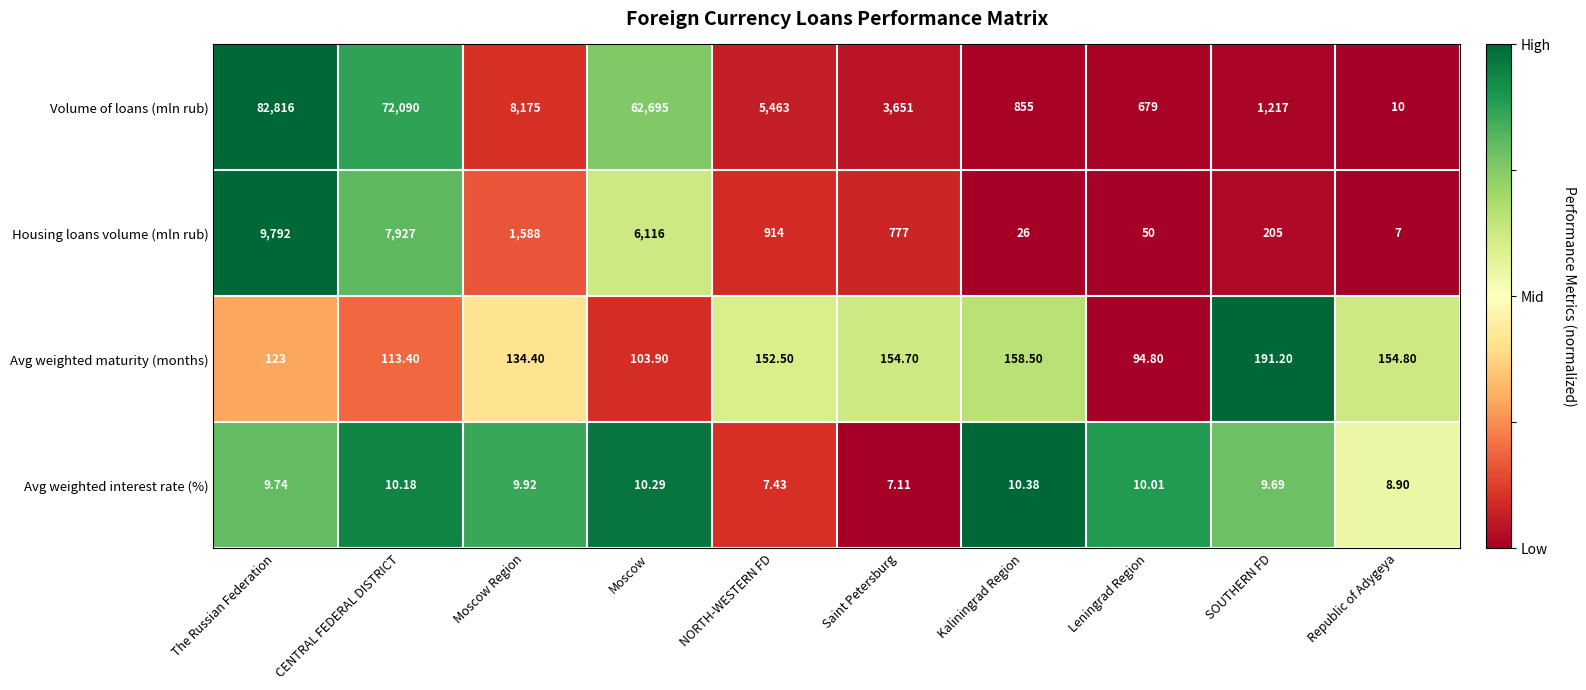

What is the maximum value shown in the chart?

82816.0